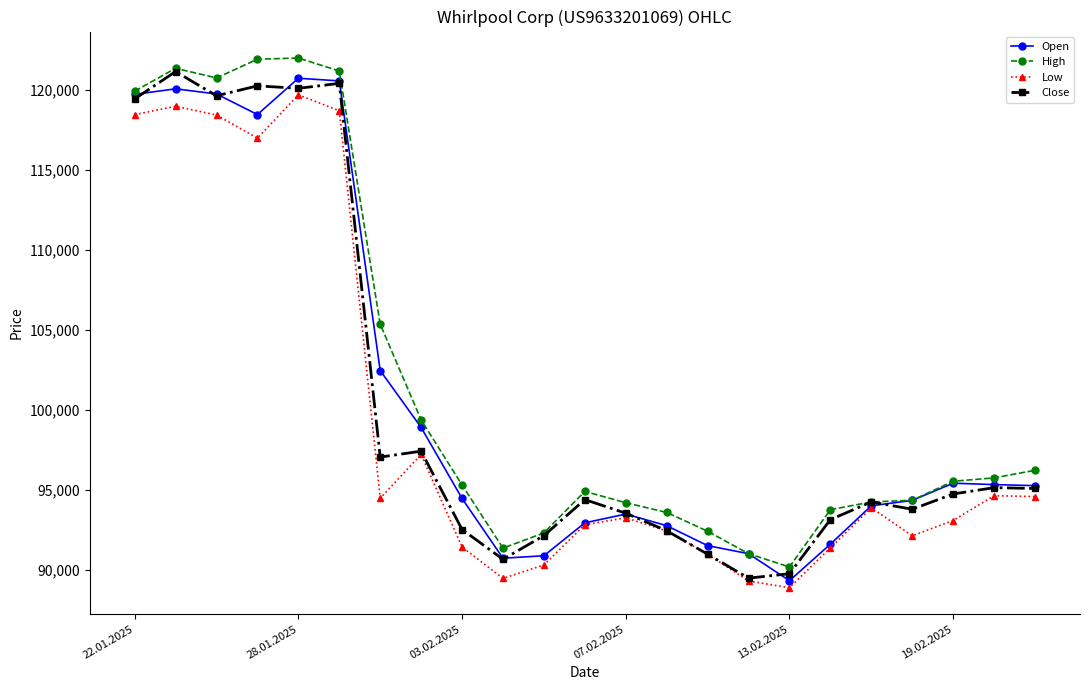

What is the maximum value for High?

121989